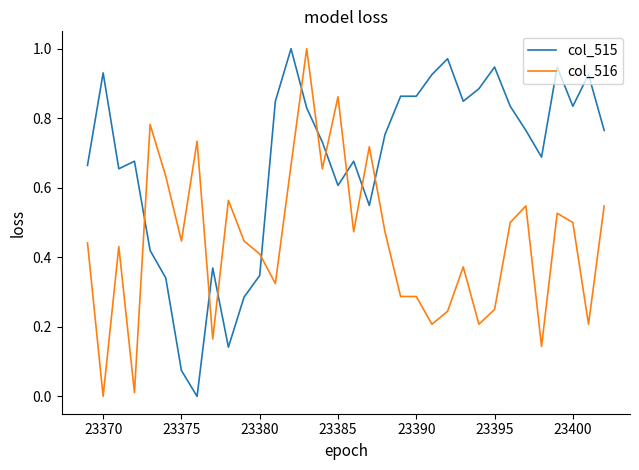

Rank the series by their average value, from highest to lowest.

col_515, col_516